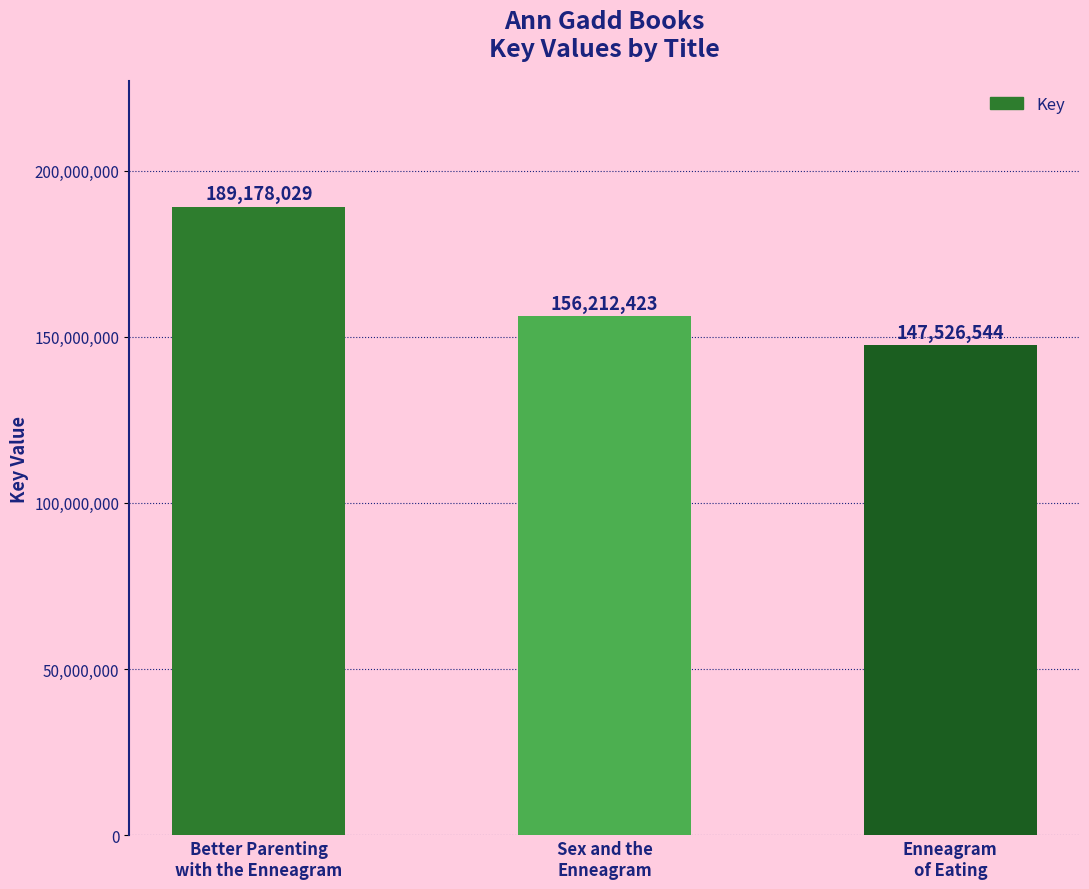

Approximately how many times larger is the value at Enneagram
of Eating compared to Better Parenting
with the Enneagram?

0.8